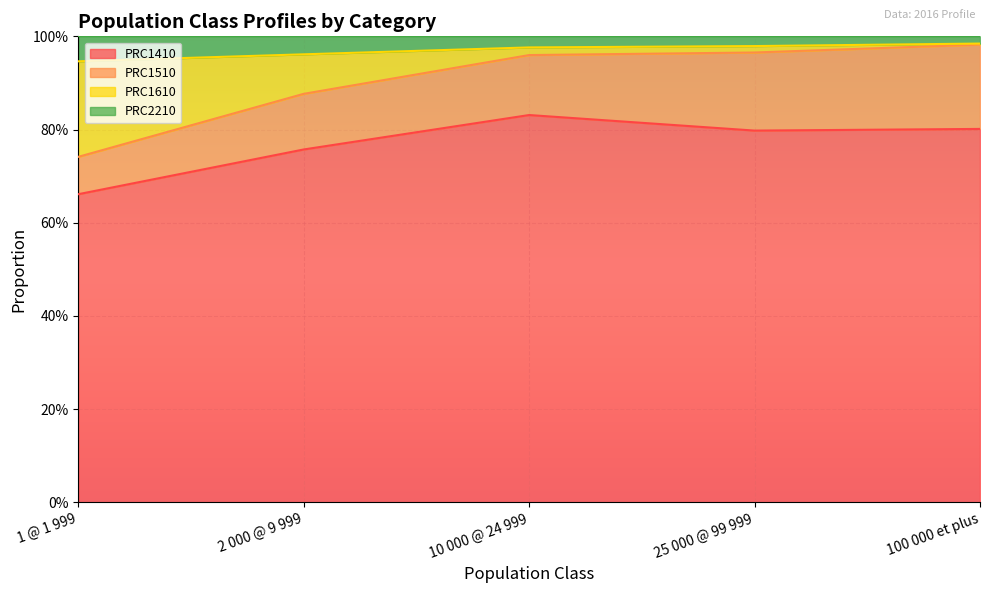

Which series has the largest range (max minus min)?

PRC1610